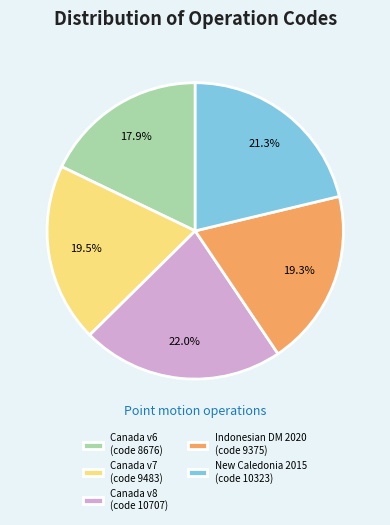

How many slices are in this pie chart?

5